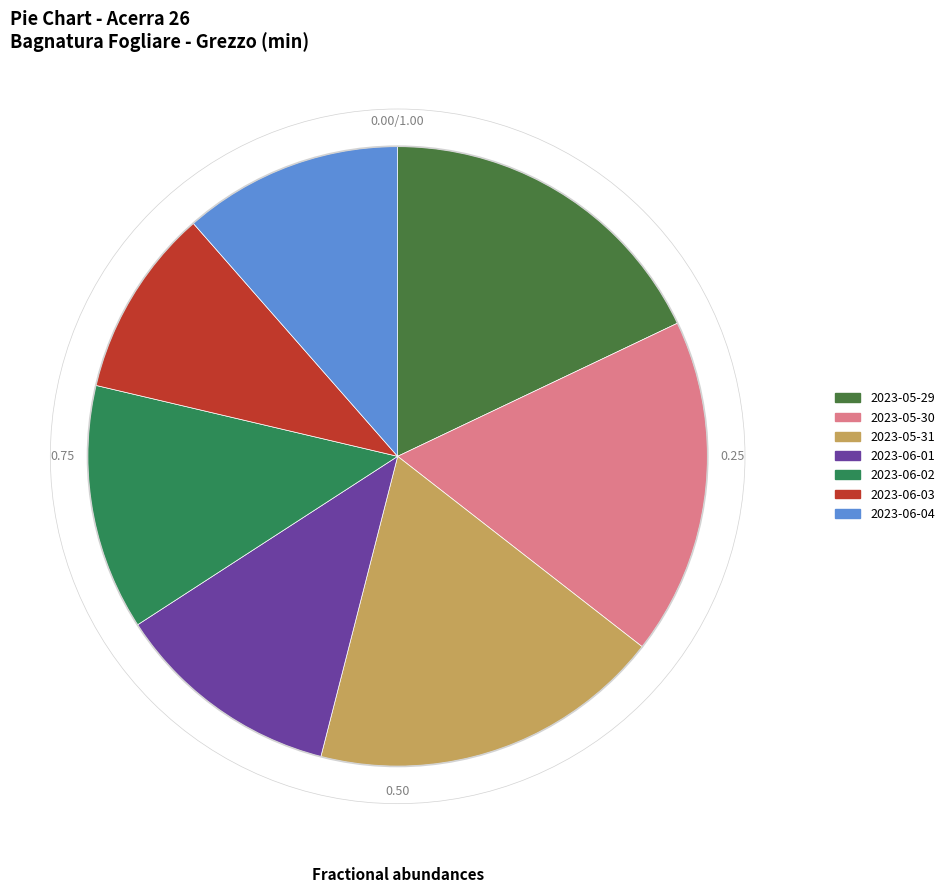

Count the number of slices in the pie.

7